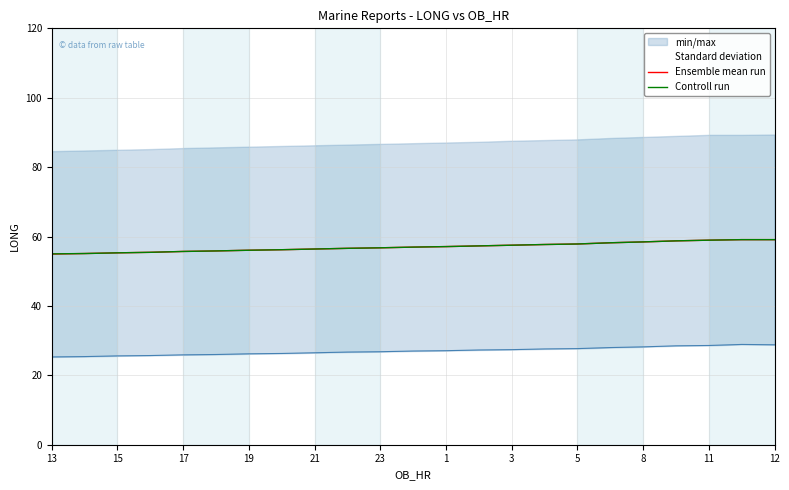

True or false: Ensemble mean run and Controll run intersect in this chart.

False